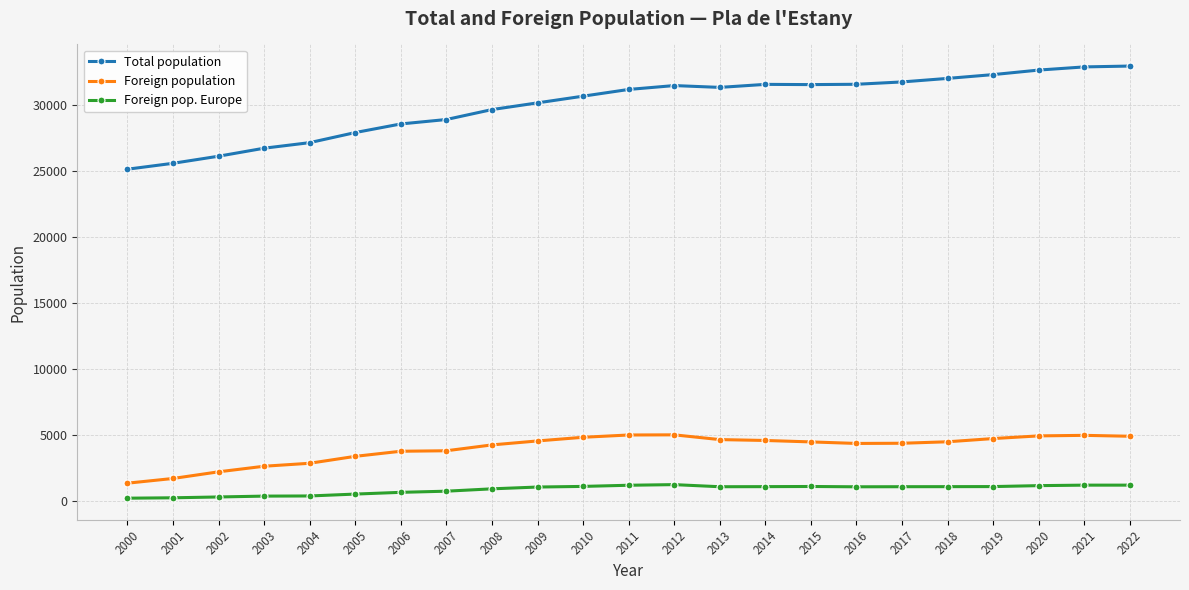

Which series has the largest total across all categories?

Total population